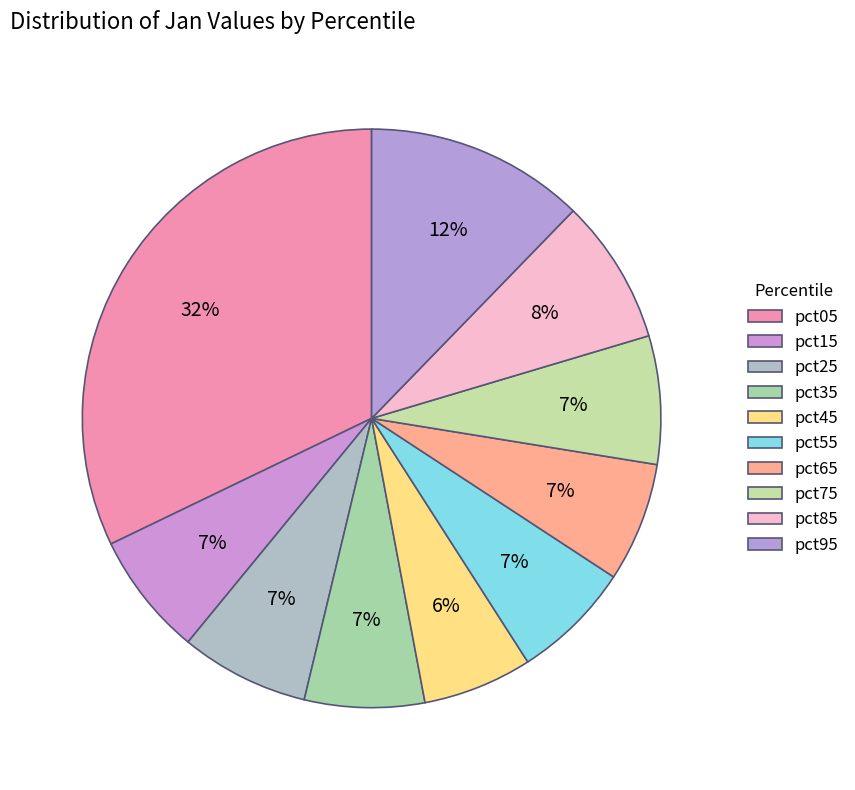

Is there a majority slice in this chart?

No